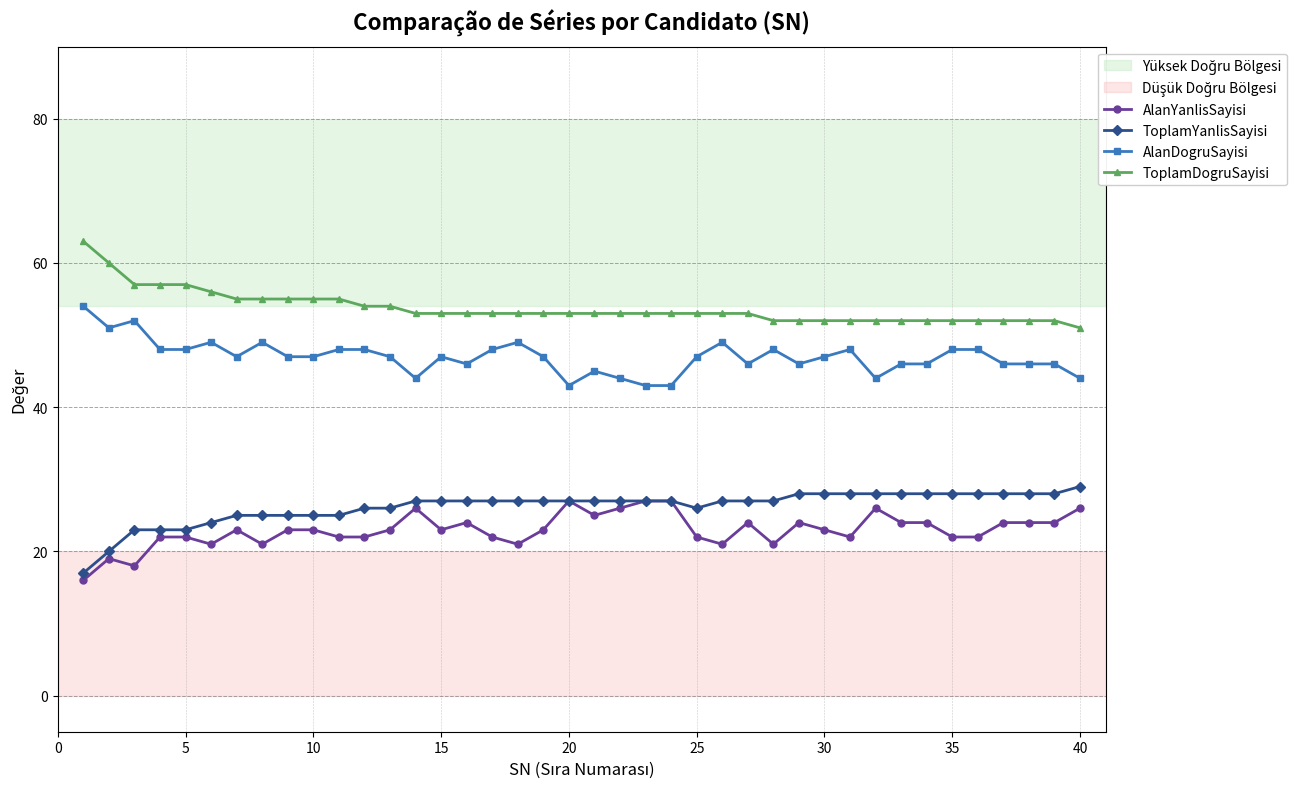

Which series has the largest total across all categories?

ToplamDogruSayisi